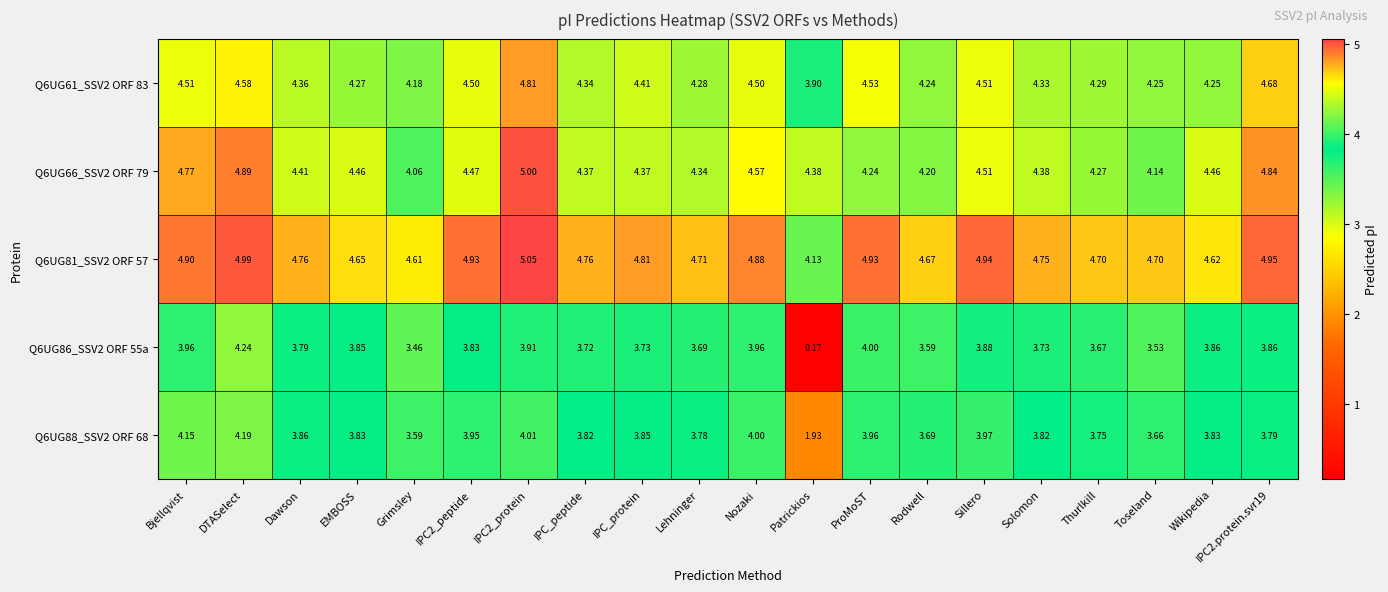

At which label is Q6UG86_SSV2 ORF 55a closest to 2?

Grimsley